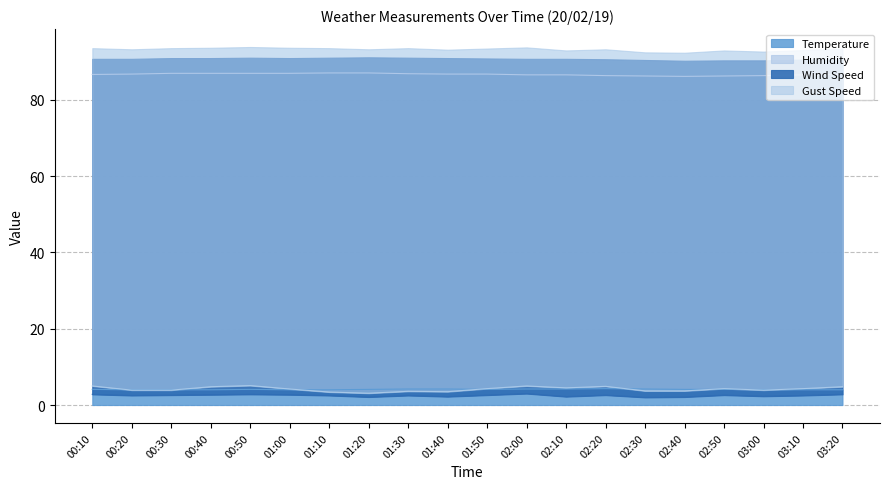

Count the Wind Speed values in the range 2 to 3.

20